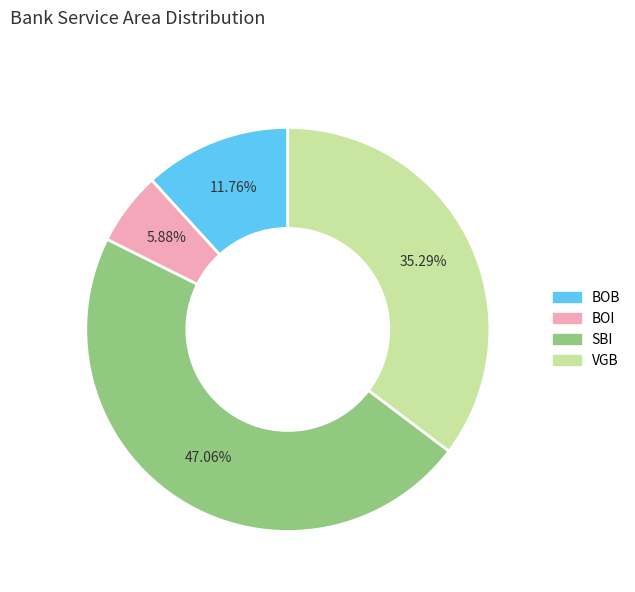

Is VGB the majority of the pie?

No